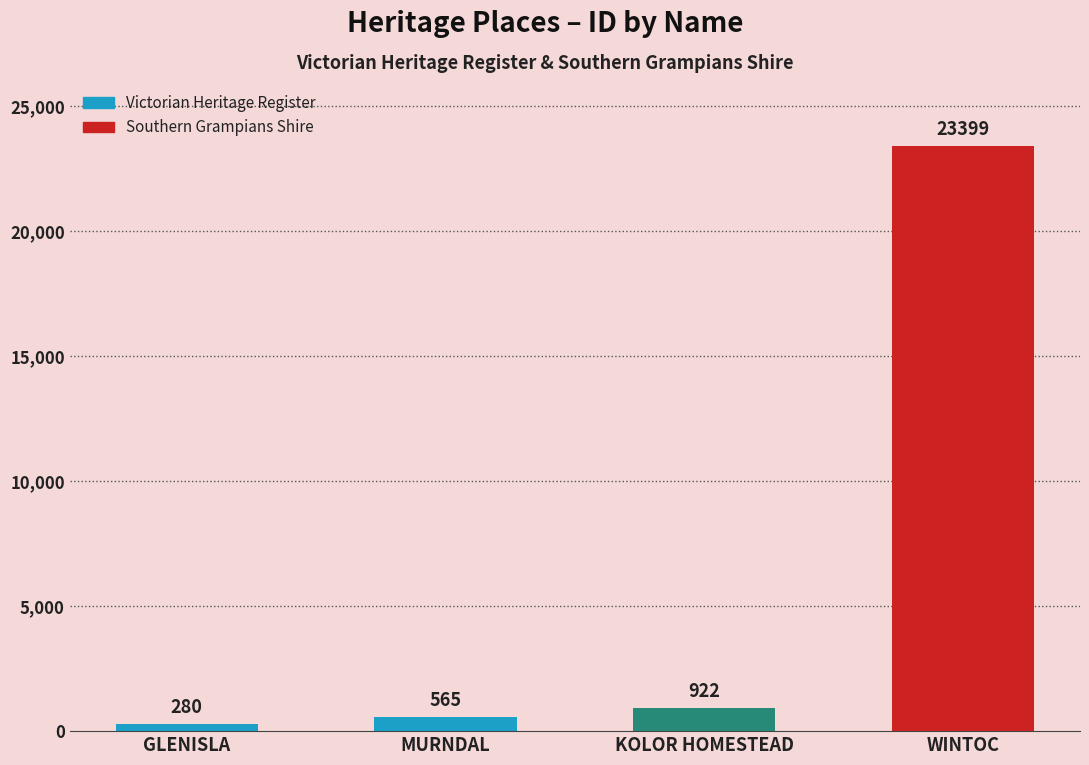

What is the difference between the values at GLENISLA and WINTOC?

23119